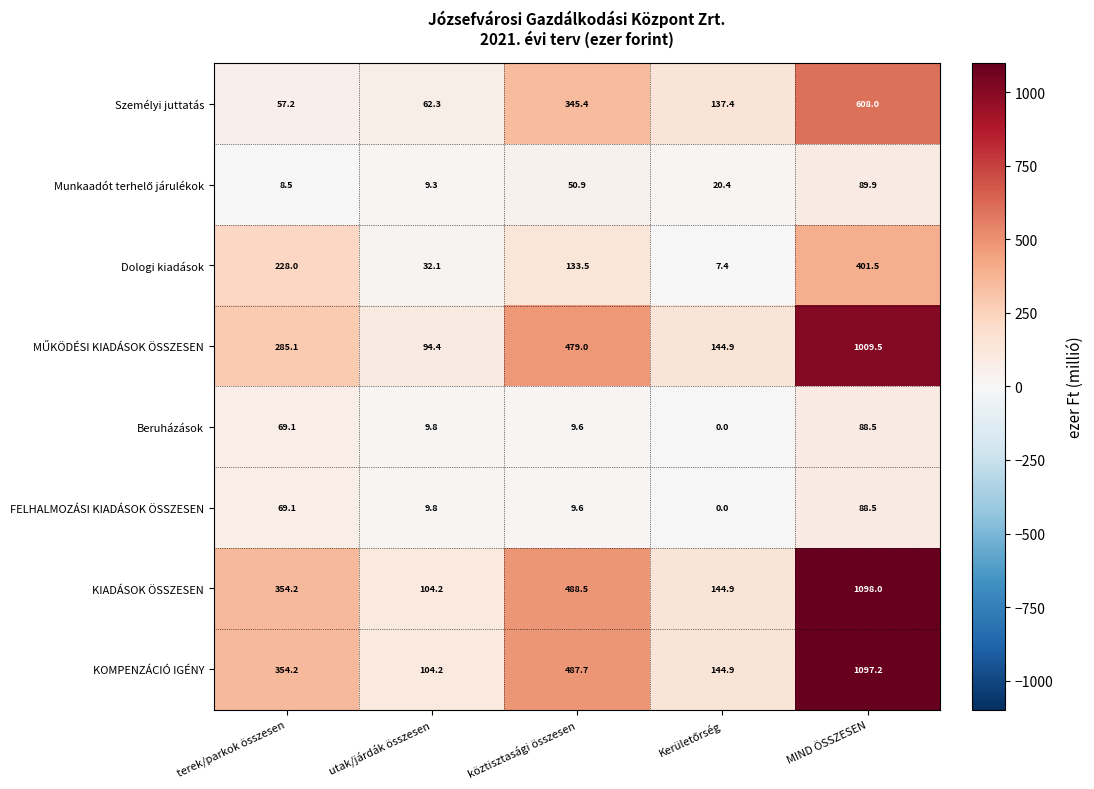

Where does the FELHALMOZÁSI KIADÁSOK ÖSSZESEN series first go above 9?

terek/parkok összesen